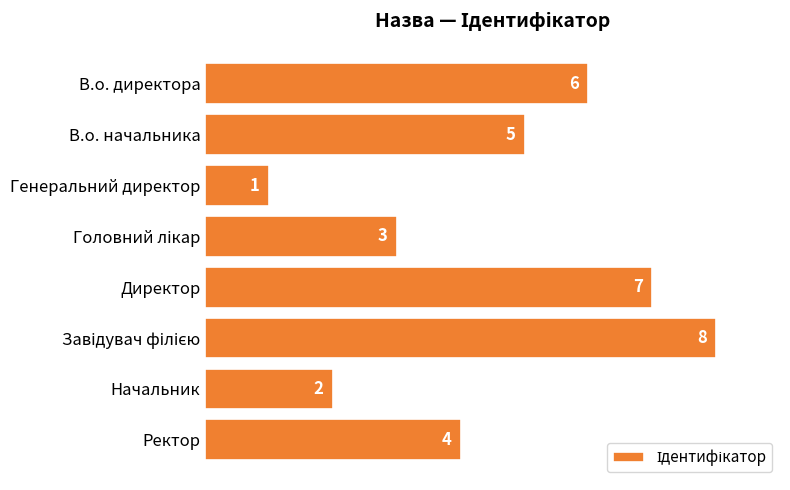

Between Начальник and Директор, which is larger?

Директор